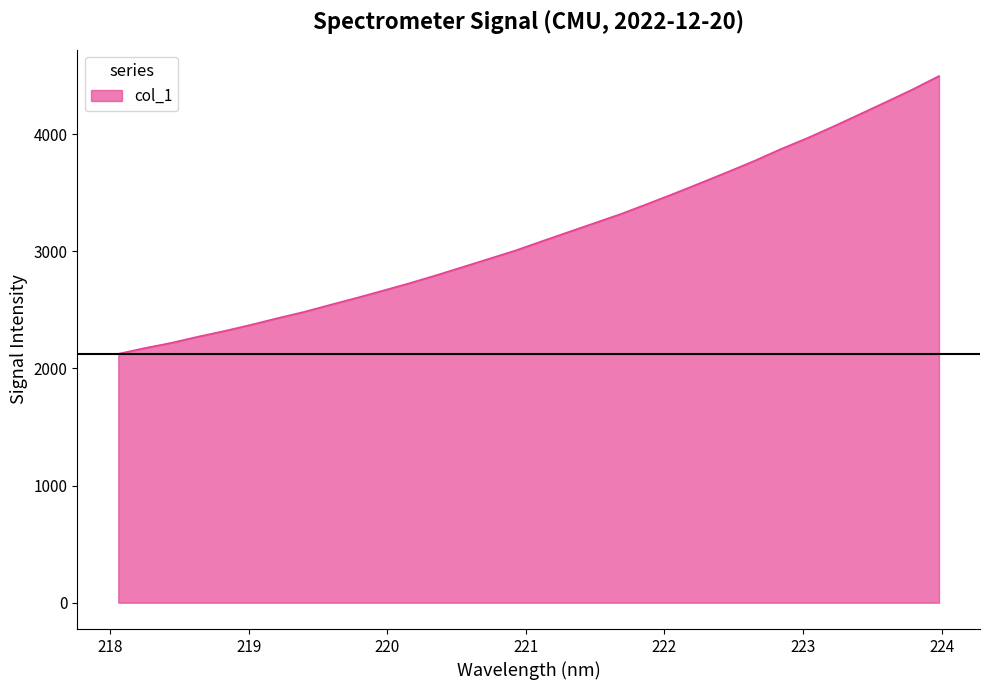

What is the difference between the maximum and minimum values?

2371.6